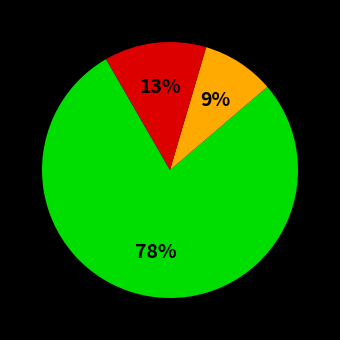

To the nearest percent, what is the average slice percentage?

33%